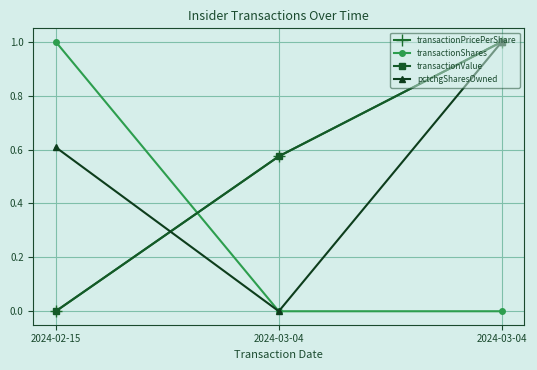

What is the average value of the transactionValue series?

0.5